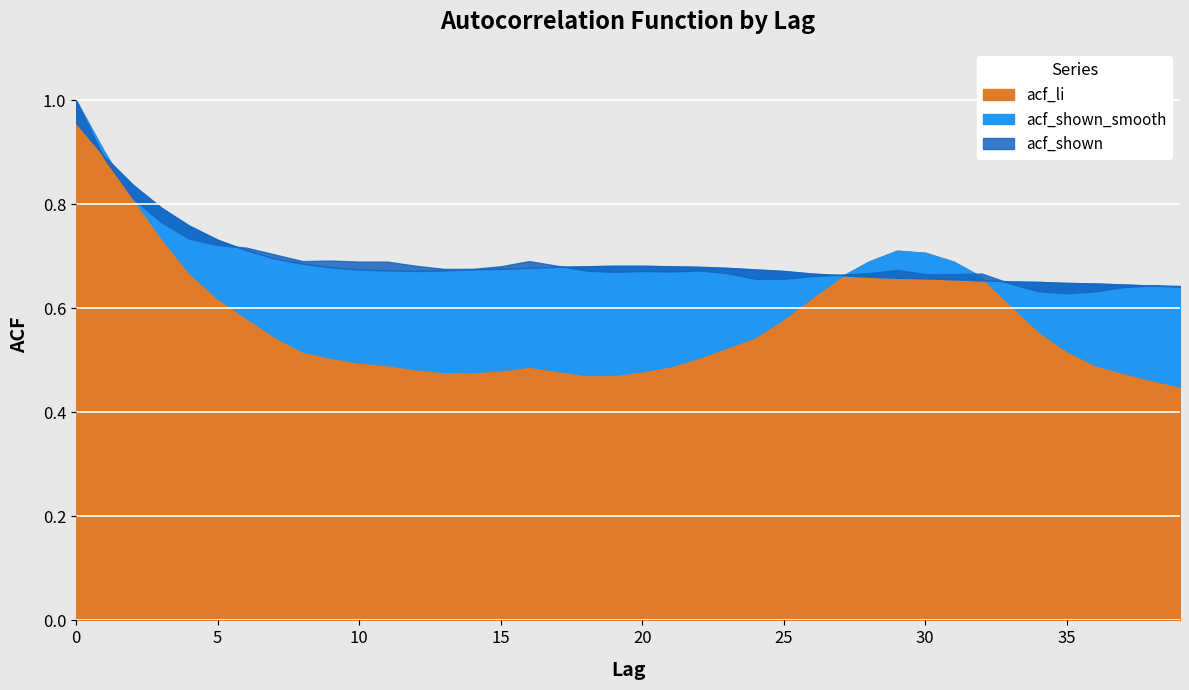

Reading left to right, list all the values displayed in this chart.

acf_li: 0=1.0	1=0.9	2=0.8	3=0.7	4=0.7	5=0.6	6=0.6	7=0.5	8=0.5	9=0.5	10=0.5	11=0.5	12=0.5	13=0.5	14=0.5	15=0.5	16=0.5	17=0.5	18=0.5	19=0.5	20=0.5	21=0.5	22=0.5	23=0.5	24=0.5	25=0.6	26=0.6	27=0.7	28=0.7	29=0.7	30=0.7	31=0.7	32=0.7	33=0.6	34=0.6	35=0.5	36=0.5	37=0.5	38=0.5	39=0.5
acf_shown_smooth: 0=1.0	1=0.9	2=0.8	3=0.8	4=0.8	5=0.7	6=0.7	7=0.7	8=0.7	9=0.7	10=0.7	11=0.7	12=0.7	13=0.7	14=0.7	15=0.7	16=0.7	17=0.7	18=0.7	19=0.7	20=0.7	21=0.7	22=0.7	23=0.7	24=0.7	25=0.7	26=0.7	27=0.7	28=0.7	29=0.7	30=0.7	31=0.7	32=0.7	33=0.7	34=0.7	35=0.6	36=0.6	37=0.6	38=0.6	39=0.6
acf_shown: 0=1.0	1=0.9	2=0.8	3=0.8	4=0.7	5=0.7	6=0.7	7=0.7	8=0.7	9=0.7	10=0.7	11=0.7	12=0.7	13=0.7	14=0.7	15=0.7	16=0.7	17=0.7	18=0.7	19=0.7	20=0.7	21=0.7	22=0.7	23=0.7	24=0.7	25=0.7	26=0.7	27=0.7	28=0.7	29=0.7	30=0.7	31=0.7	32=0.7	33=0.6	34=0.6	35=0.6	36=0.6	37=0.6	38=0.6	39=0.6